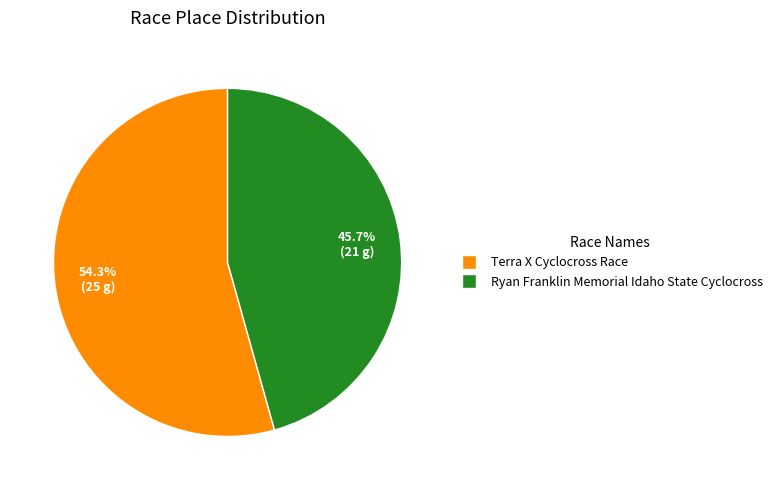

To the nearest percent, what is the difference between the Ryan Franklin Memorial Idaho State Cyclocross and Terra X Cyclocross Race slice percentages?

9%